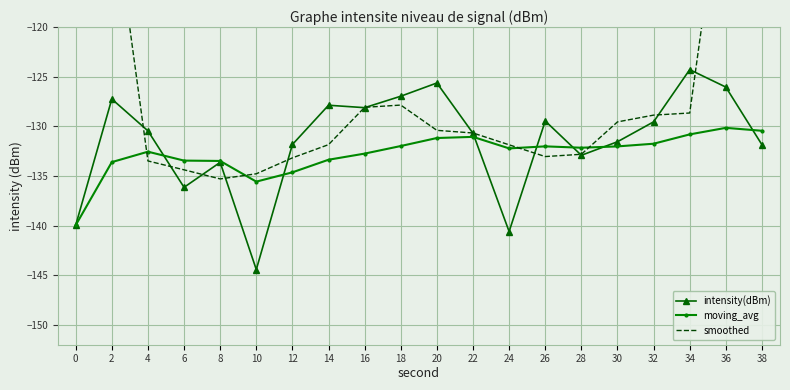

Which series has the largest range (max minus min)?

smoothed